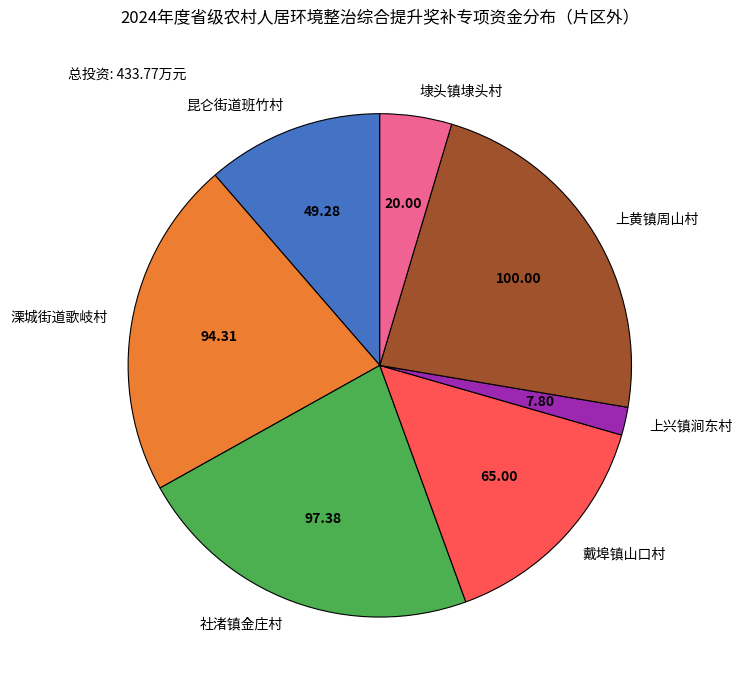

What is the ratio of the value at 埭头镇埭头村 to the value at 昆仑街道班竹村?

0.4